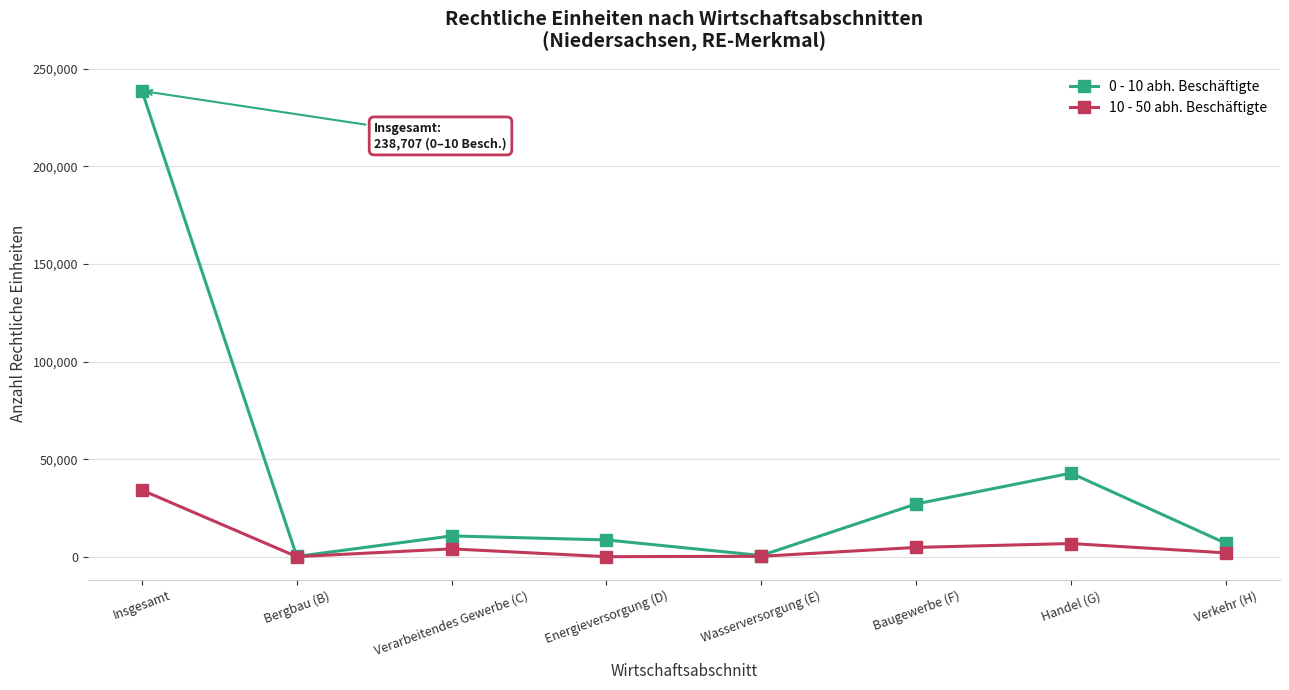

Rank the series by their maximum value, from highest to lowest.

0 - 10 abh. Beschäftigte, 10 - 50 abh. Beschäftigte